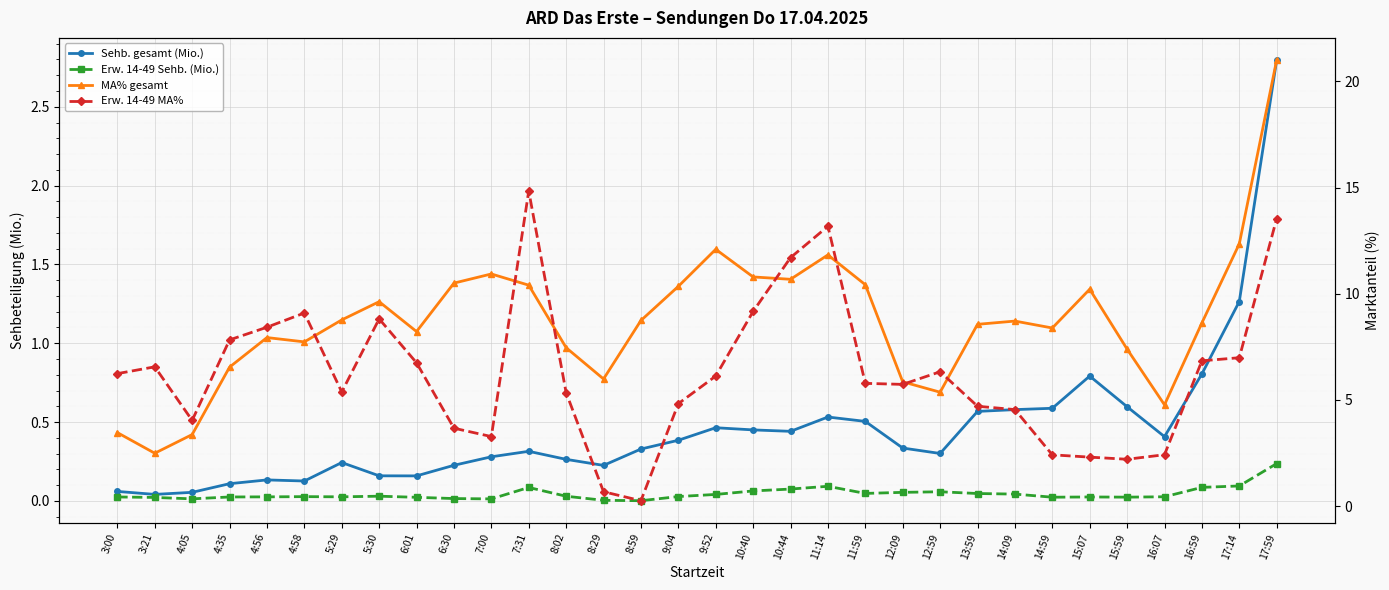

What is the average value of the Erw. 14-49 MA% series?

6.3